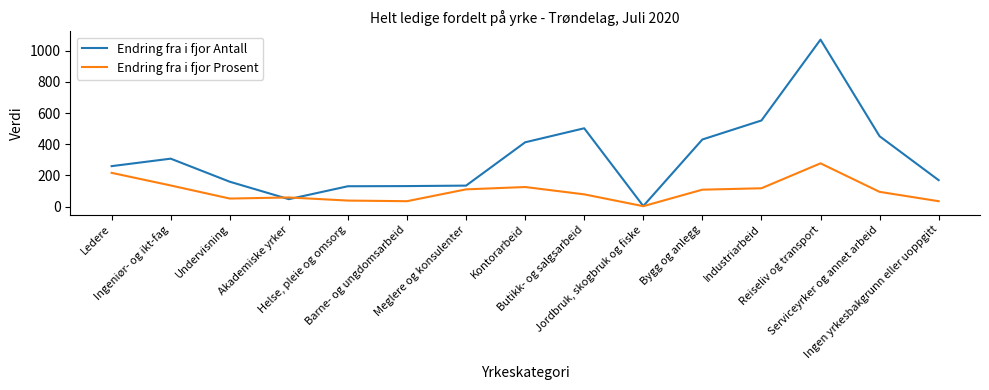

Which series has the largest total across all categories?

Endring fra i fjor Antall